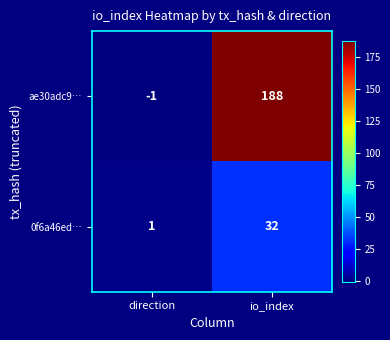

Which category has the highest value in the 0f6a46ed… series?

io_index